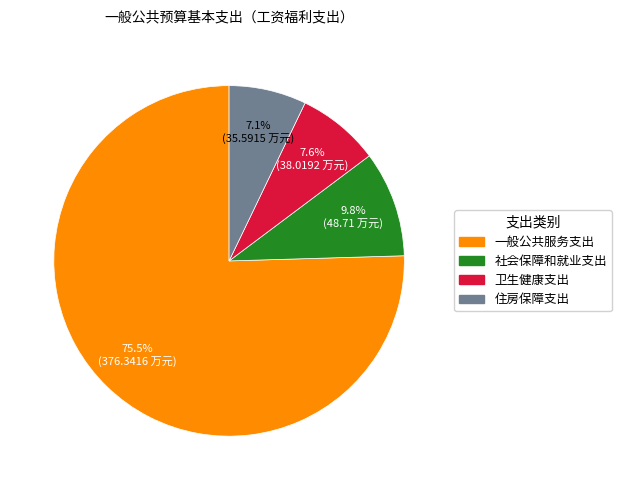

Which category has the biggest portion of the pie?

一般公共服务支出